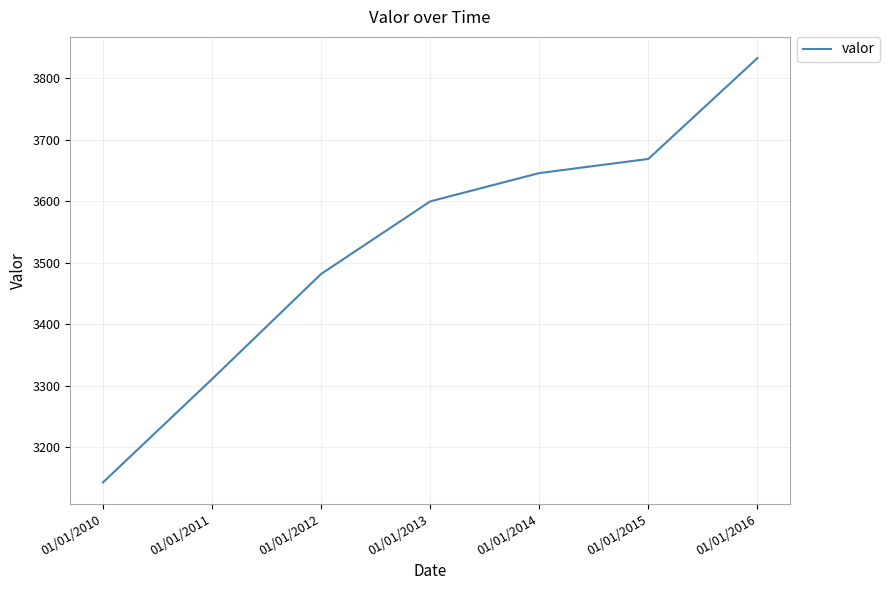

What is the sum of all values?

24684